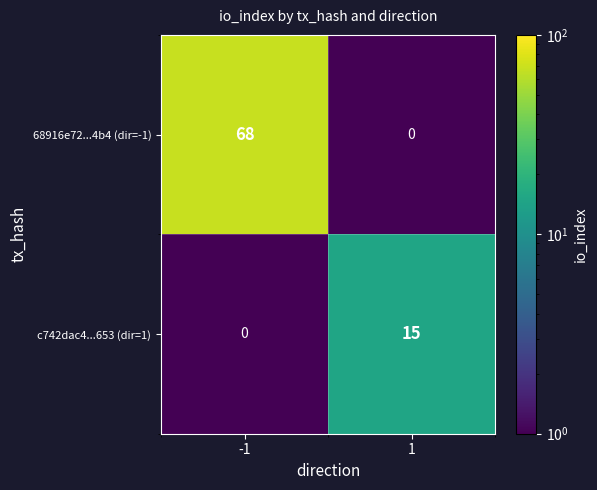

Count the number of categories in the chart.

2